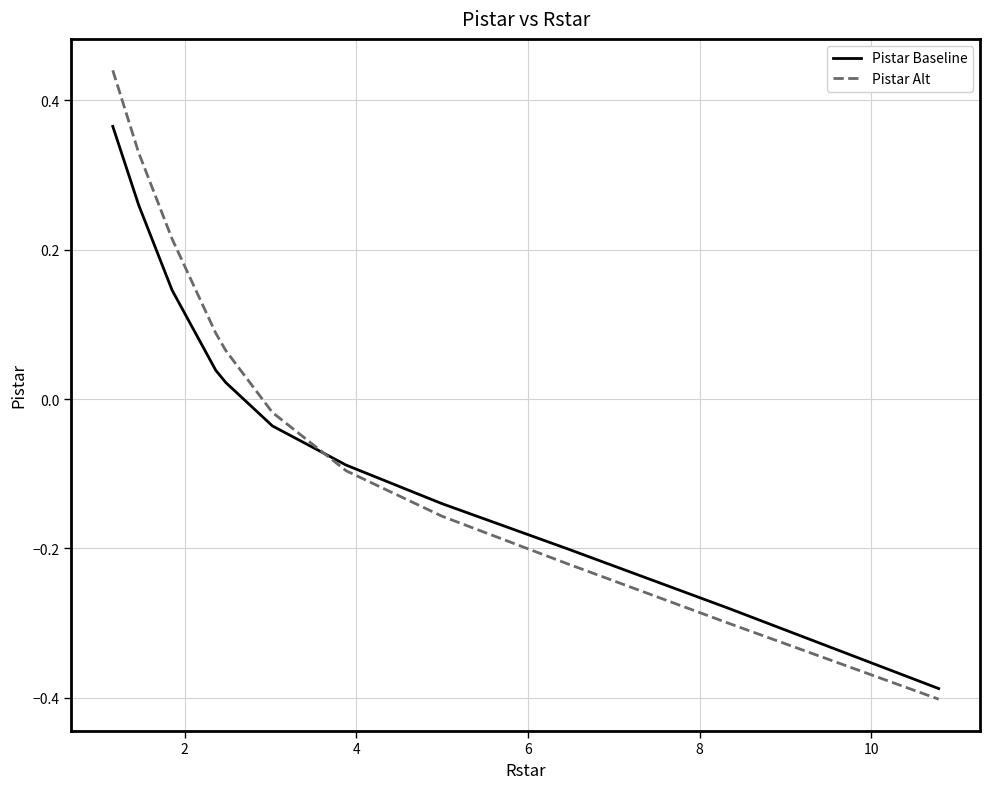

Which series has the widest spread of values?

Pistar Alt